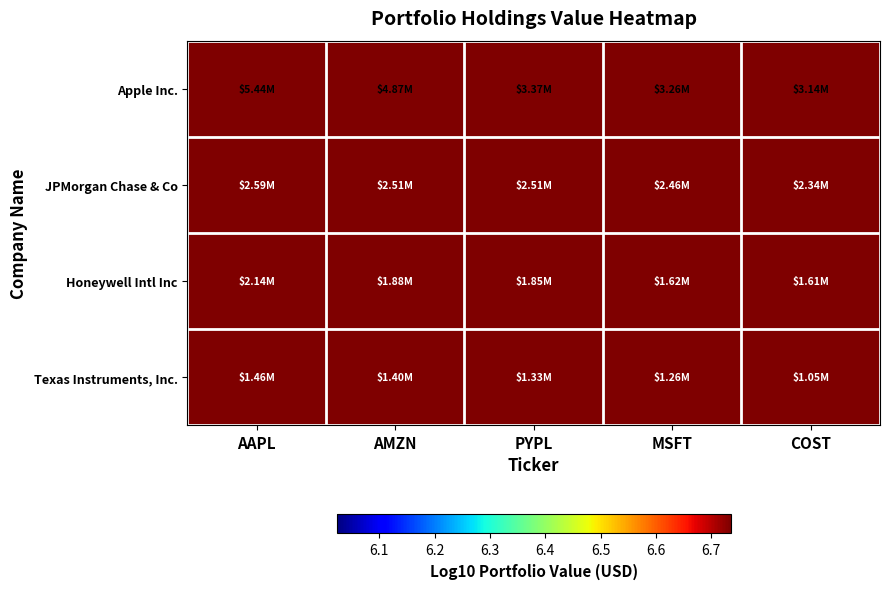

What is the maximum value shown in the chart?

5438000